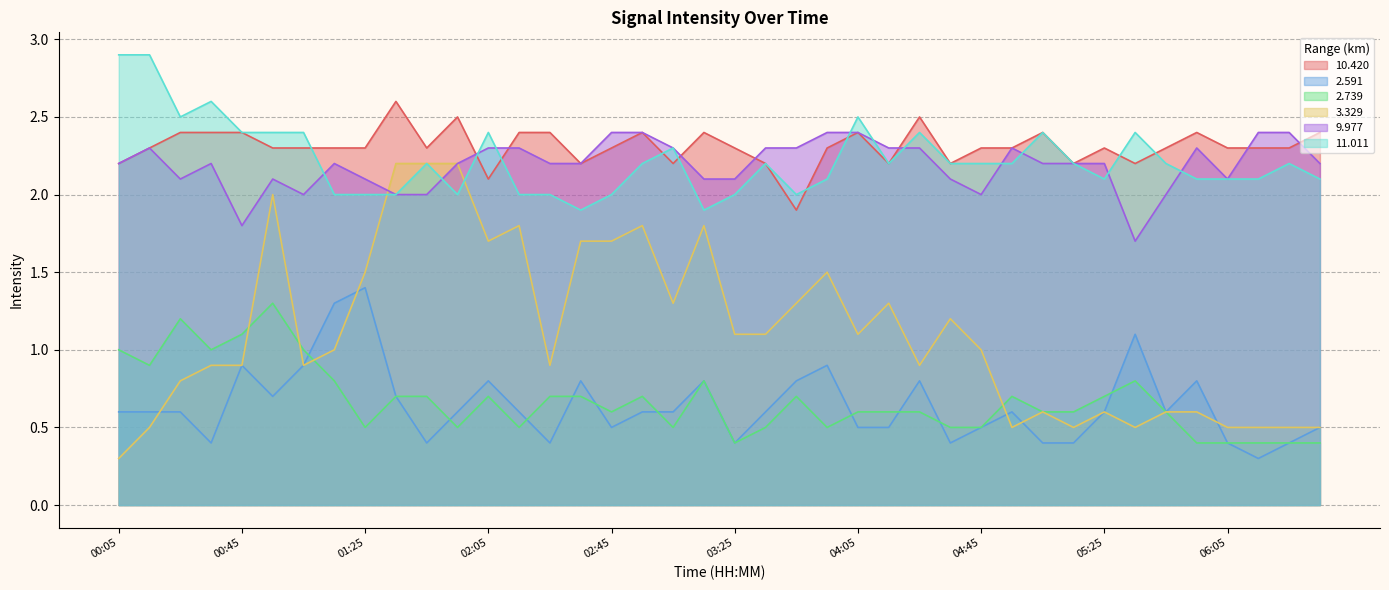

Reading left to right, list all the values displayed in this chart.

10.420: 2.2	2.3	2.4	2.4	2.4	2.3	2.3	2.3	2.3	2.6	2.3	2.5	2.1	2.4	2.4	2.2	2.3	2.4	2.2	2.4	2.3	2.2	1.9	2.3	2.4	2.2	2.5	2.2	2.3	2.3	2.4	2.2	2.3	2.2	2.3	2.4	2.3	2.3	2.3	2.4
2.591: 0.6	0.6	0.6	0.4	0.9	0.7	0.9	1.3	1.4	0.7	0.4	0.6	0.8	0.6	0.4	0.8	0.5	0.6	0.6	0.8	0.4	0.6	0.8	0.9	0.5	0.5	0.8	0.4	0.5	0.6	0.4	0.4	0.6	1.1	0.6	0.8	0.4	0.3	0.4	0.5
2.739: 1.0	0.9	1.2	1.0	1.1	1.3	1.0	0.8	0.5	0.7	0.7	0.5	0.7	0.5	0.7	0.7	0.6	0.7	0.5	0.8	0.4	0.5	0.7	0.5	0.6	0.6	0.6	0.5	0.5	0.7	0.6	0.6	0.7	0.8	0.6	0.4	0.4	0.4	0.4	0.4
3.329: 0.3	0.5	0.8	0.9	0.9	2.0	0.9	1.0	1.5	2.2	2.2	2.2	1.7	1.8	0.9	1.7	1.7	1.8	1.3	1.8	1.1	1.1	1.3	1.5	1.1	1.3	0.9	1.2	1.0	0.5	0.6	0.5	0.6	0.5	0.6	0.6	0.5	0.5	0.5	0.5
9.977: 2.2	2.3	2.1	2.2	1.8	2.1	2.0	2.2	2.1	2.0	2.0	2.2	2.3	2.3	2.2	2.2	2.4	2.4	2.3	2.1	2.1	2.3	2.3	2.4	2.4	2.3	2.3	2.1	2.0	2.3	2.2	2.2	2.2	1.7	2.0	2.3	2.1	2.4	2.4	2.2
11.011: 2.9	2.9	2.5	2.6	2.4	2.4	2.4	2.0	2.0	2.0	2.2	2.0	2.4	2.0	2.0	1.9	2.0	2.2	2.3	1.9	2.0	2.2	2.0	2.1	2.5	2.2	2.4	2.2	2.2	2.2	2.4	2.2	2.1	2.4	2.2	2.1	2.1	2.1	2.2	2.1